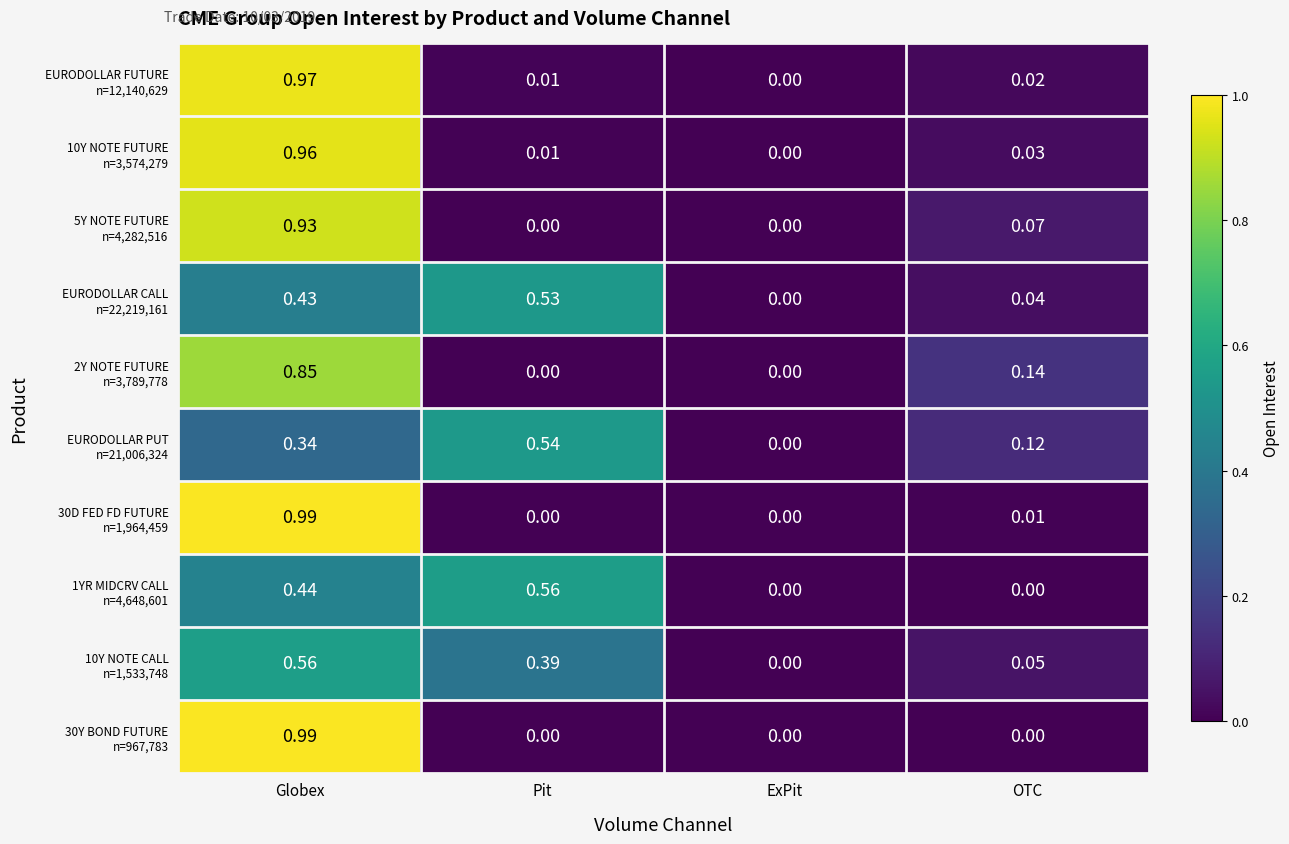

At which category does the chart reach its peak across all series?

Globex